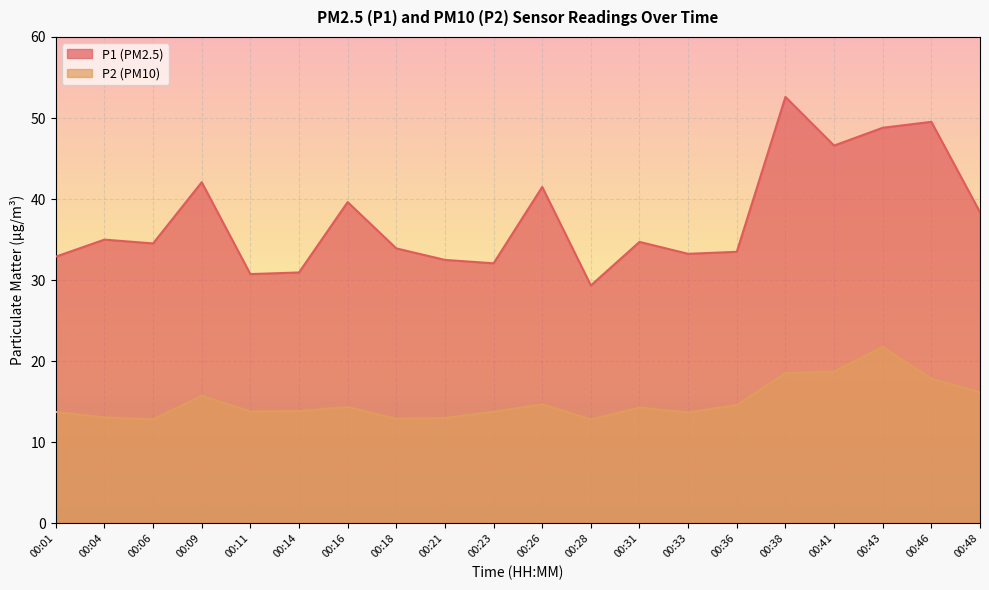

How many data points in P1 are less than 34?

9